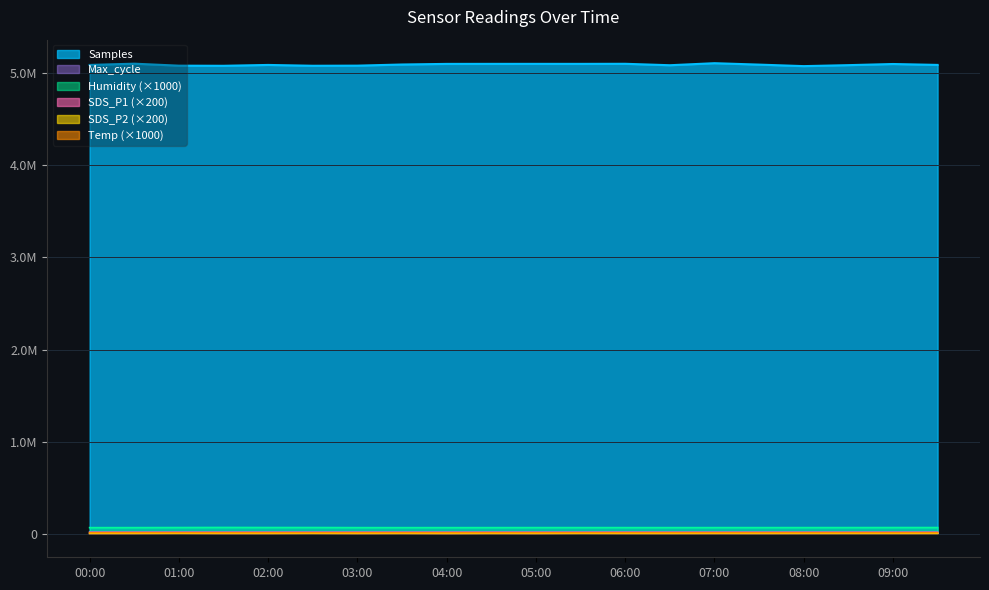

Which series has the largest total across all categories?

Samples